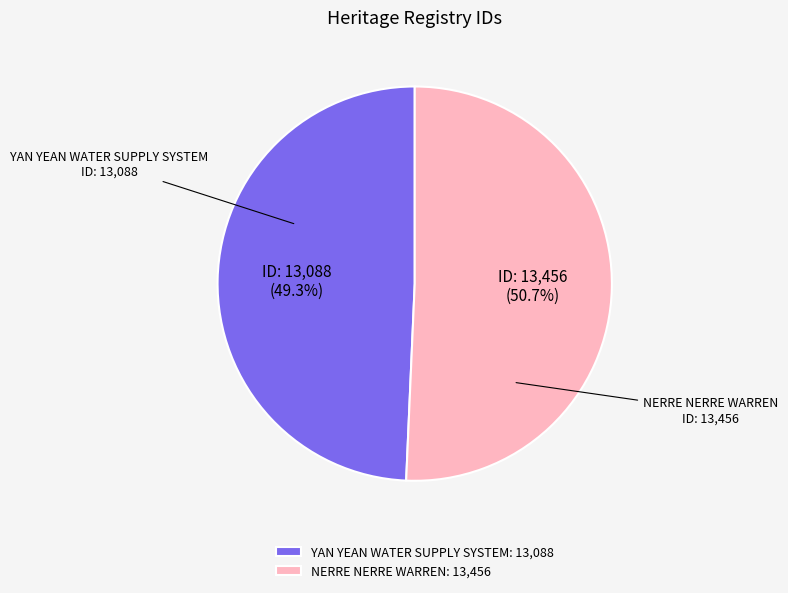

Between NERRE NERRE WARREN and YAN YEAN WATER SUPPLY SYSTEM, which is larger?

NERRE NERRE WARREN